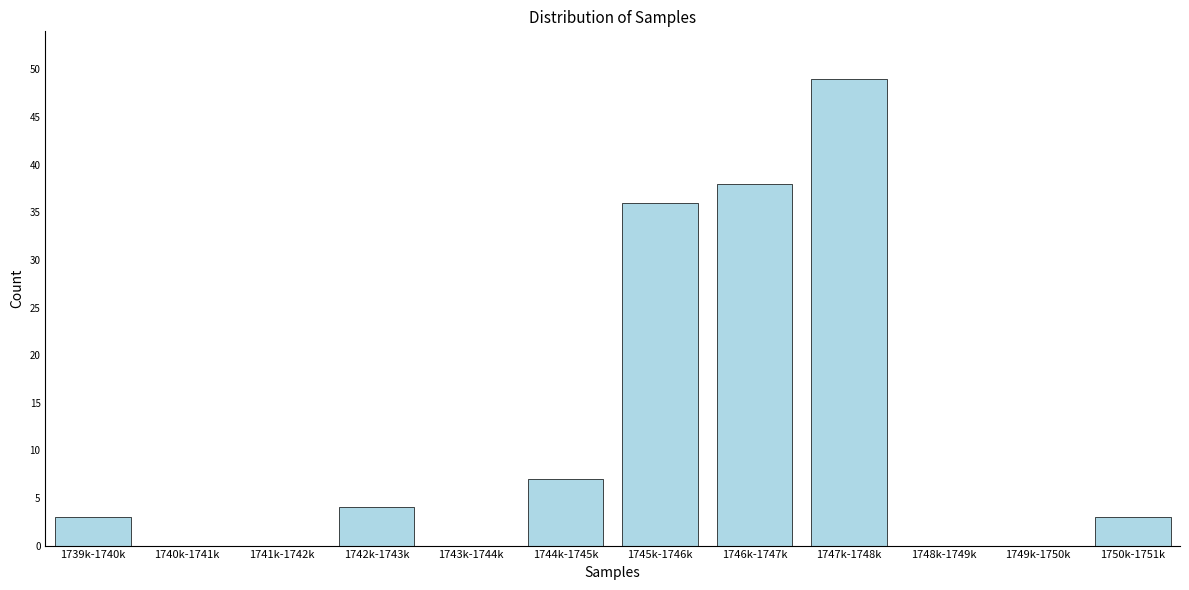

Reading right to left, extract all data points from this chart.

1750k-1751k=3	1749k-1750k=0	1748k-1749k=0	1747k-1748k=49	1746k-1747k=38	1745k-1746k=36	1744k-1745k=7	1743k-1744k=0	1742k-1743k=4	1741k-1742k=0	1740k-1741k=0	1739k-1740k=3